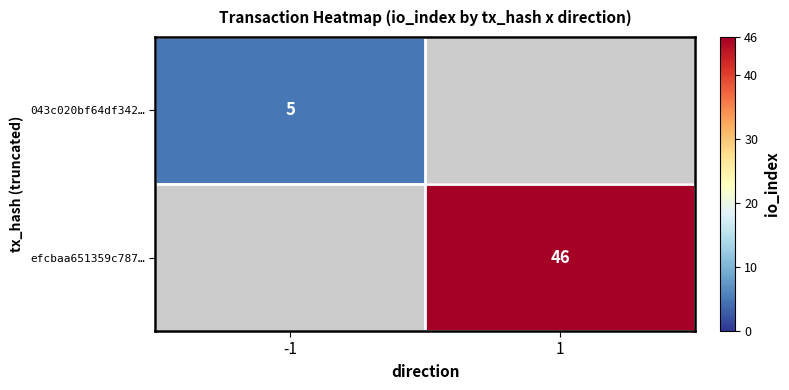

Is it true that 043c020bf64df342… equals 5 at -1?

True